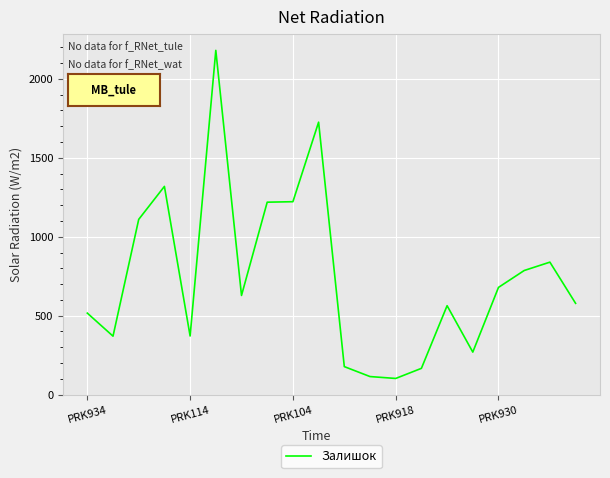

What is the difference between the maximum and minimum values?

2079